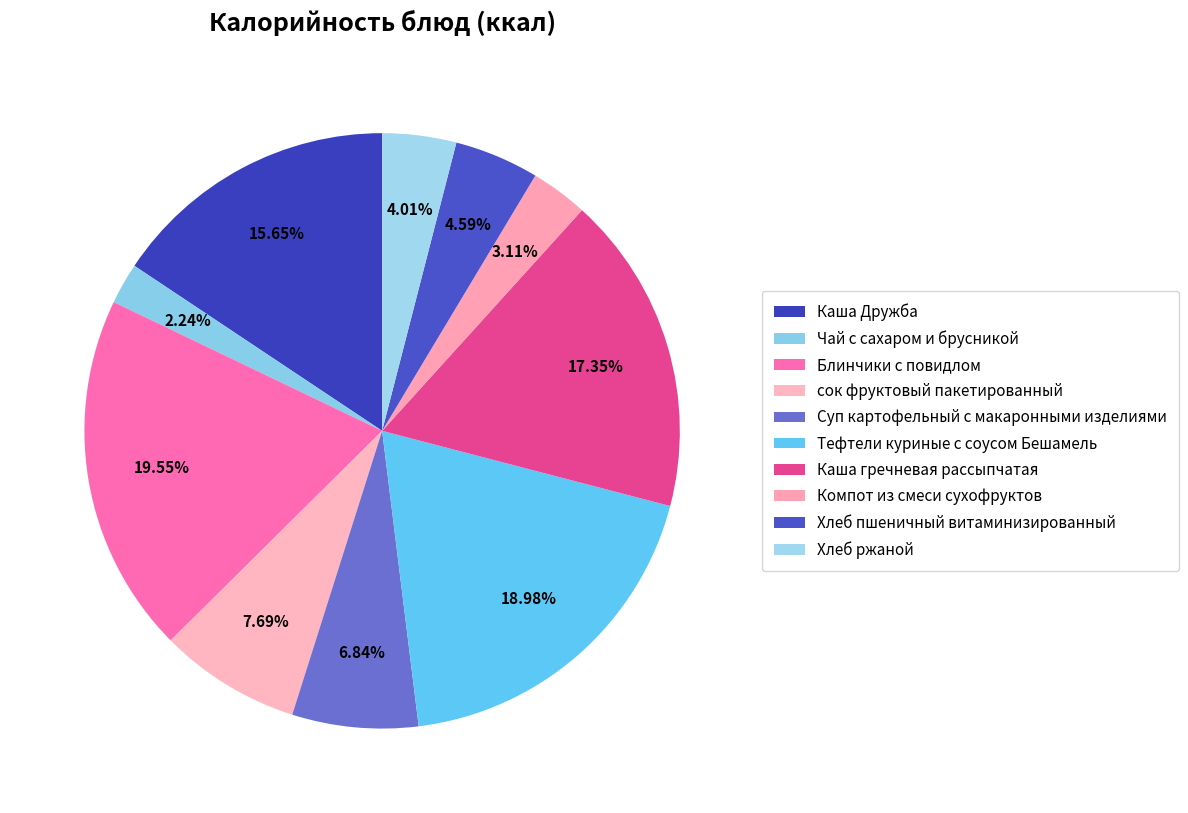

Approximately how many times larger is the value at Каша гречневая рассыпчатая compared to Блинчики с повидлом?

0.9